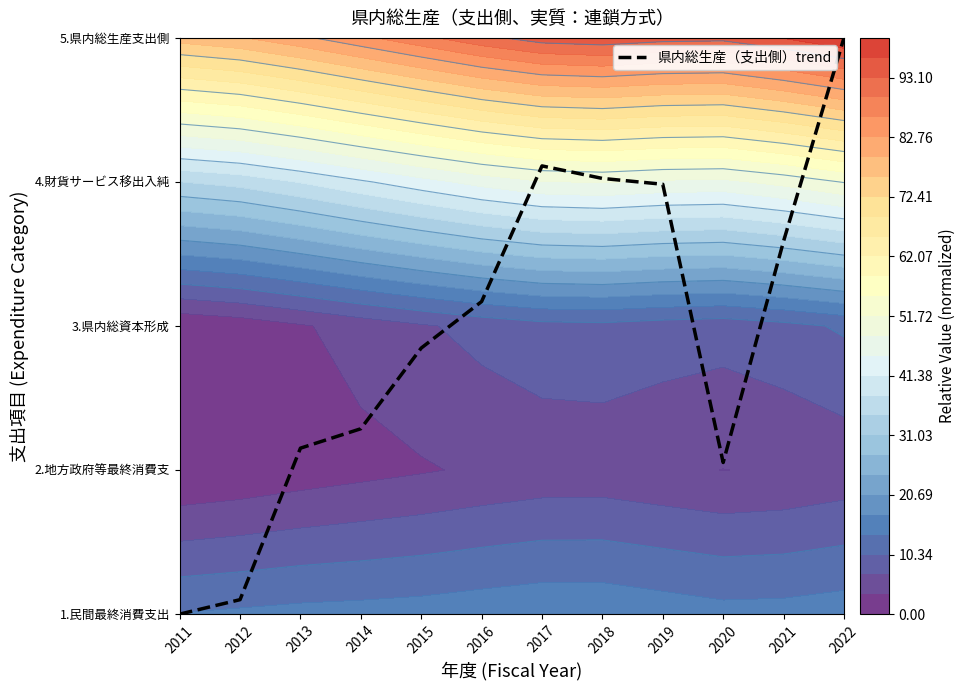

True or false: the data shows 1.3 at 2014.

True